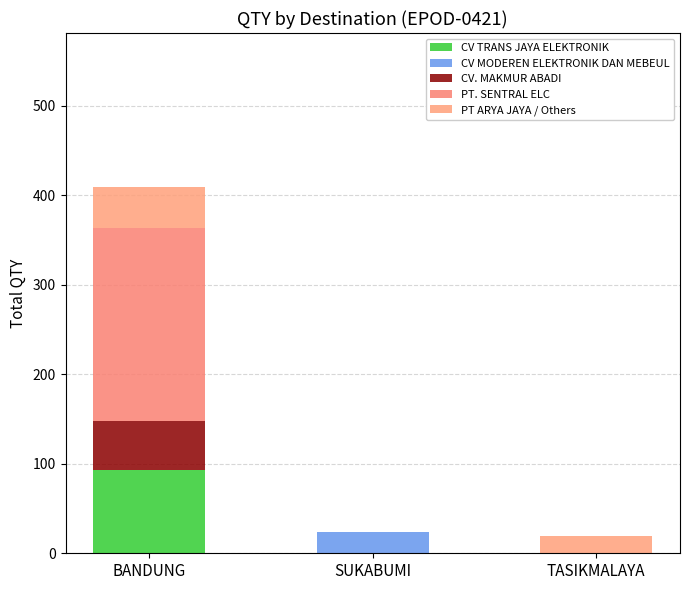

Does the chart contain stacked bars?

Yes